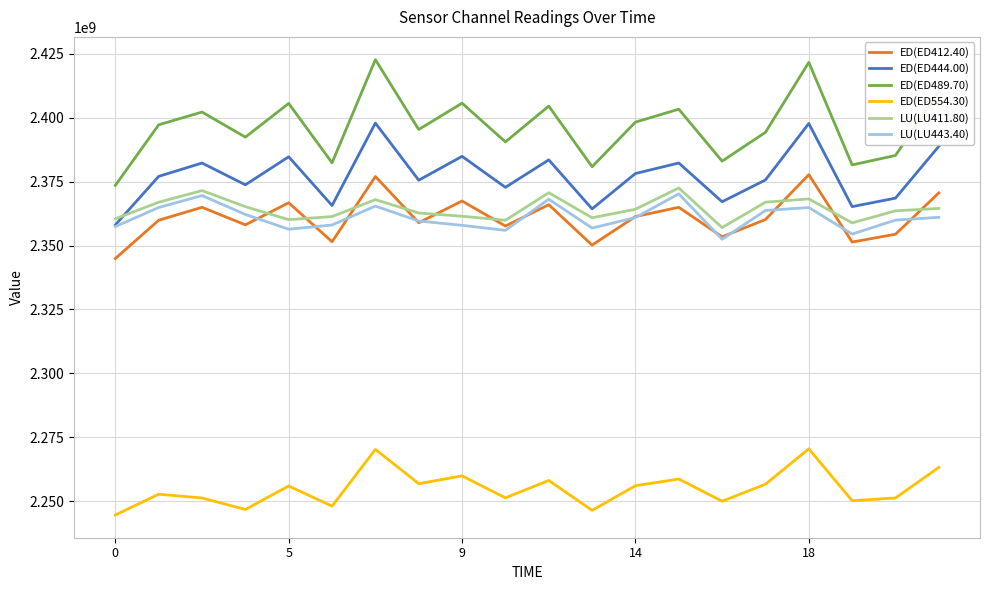

In LU(LU443.40), how many points are lower than both neighbors (excluding endpoints)?

5